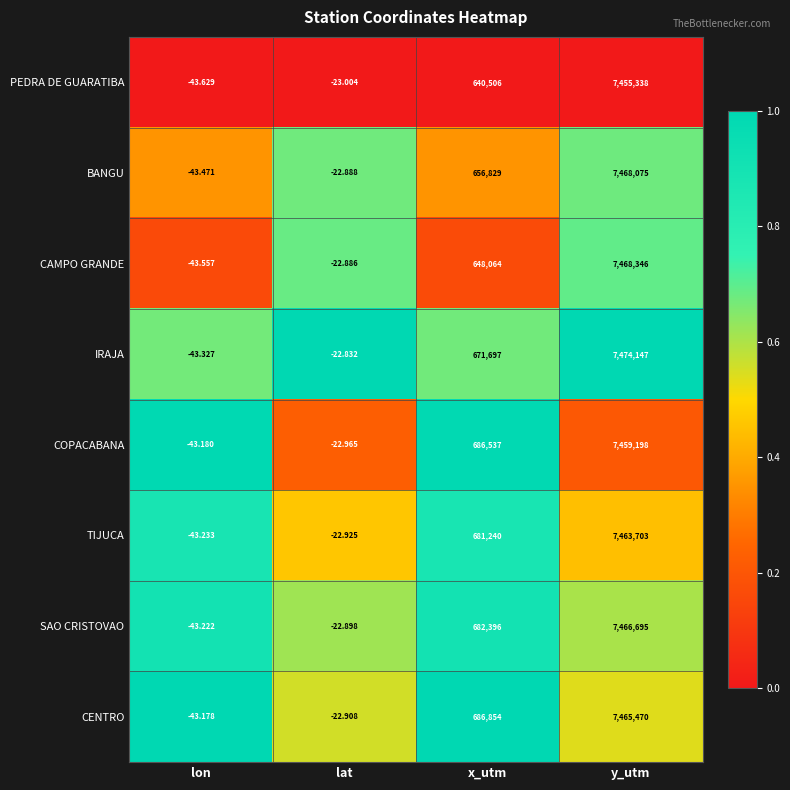

Rank the series at x_utm from highest to lowest value.

CENTRO, COPACABANA, SAO CRISTOVAO, TIJUCA, IRAJA, BANGU, CAMPO GRANDE, PEDRA DE GUARATIBA